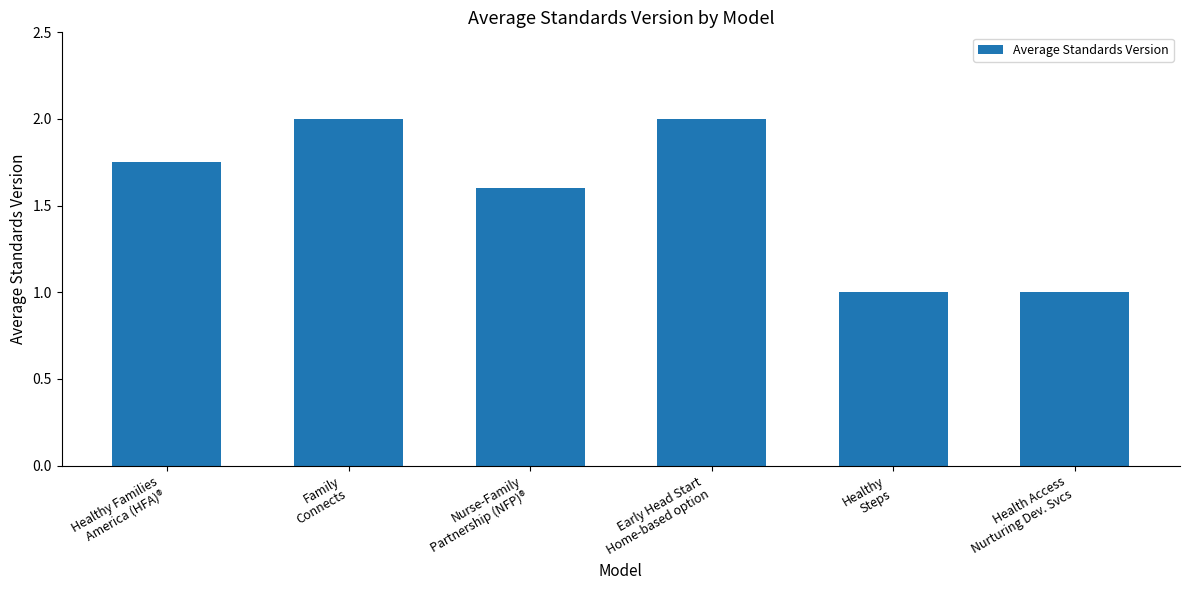

What is the greatest value displayed?

2.0